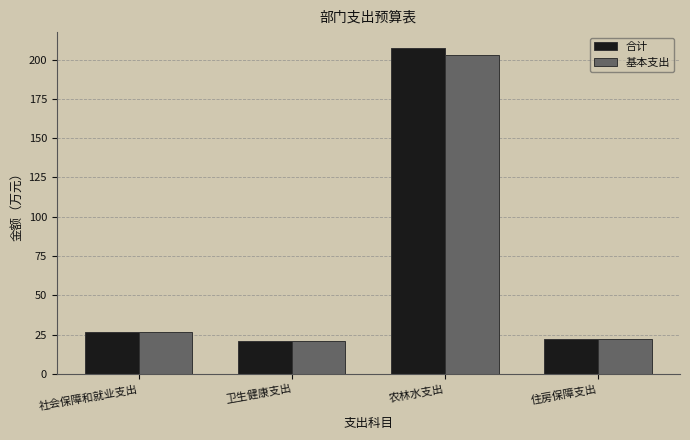

The value of 合计 at 农林水支出 is 207.1. True or false?

True